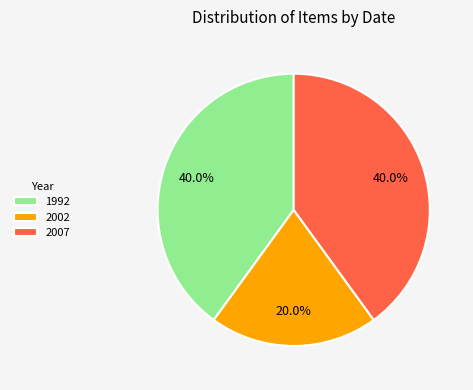

Which has a higher value, 1992 or 2002?

1992